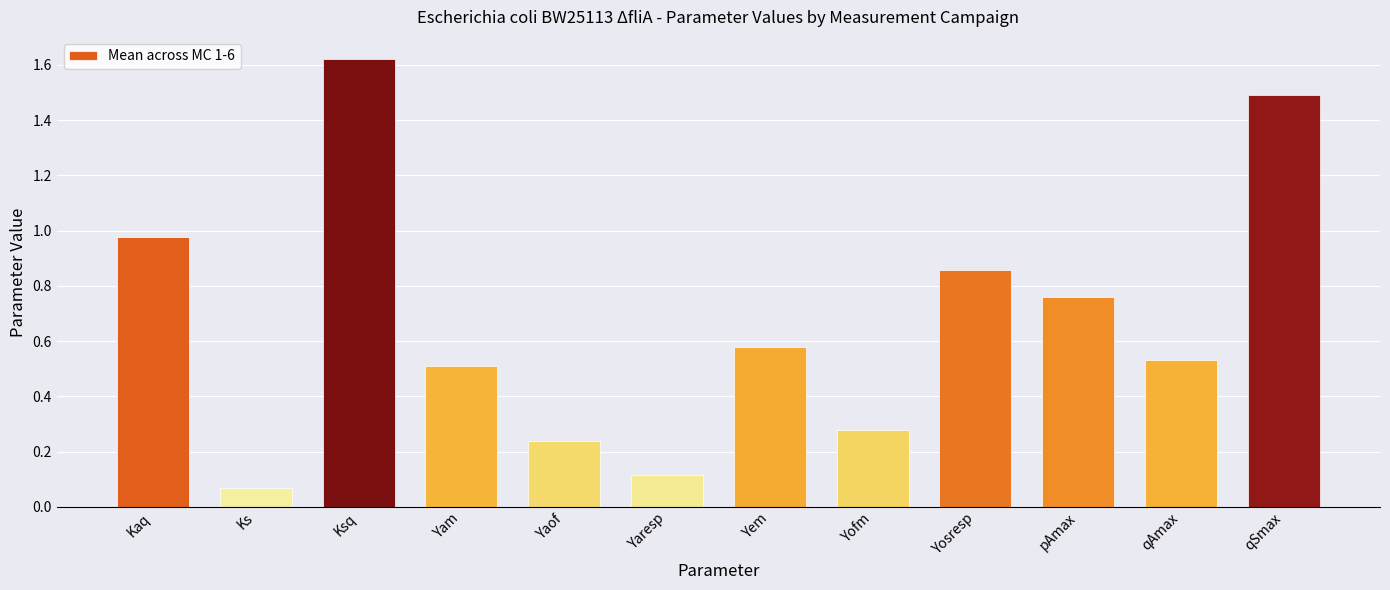

Rank the categories by value from highest to lowest.

Ksq, qSmax, Kaq, Yosresp, pAmax, Yem, qAmax, Yam, Yofm, Yaof, Yaresp, Ks